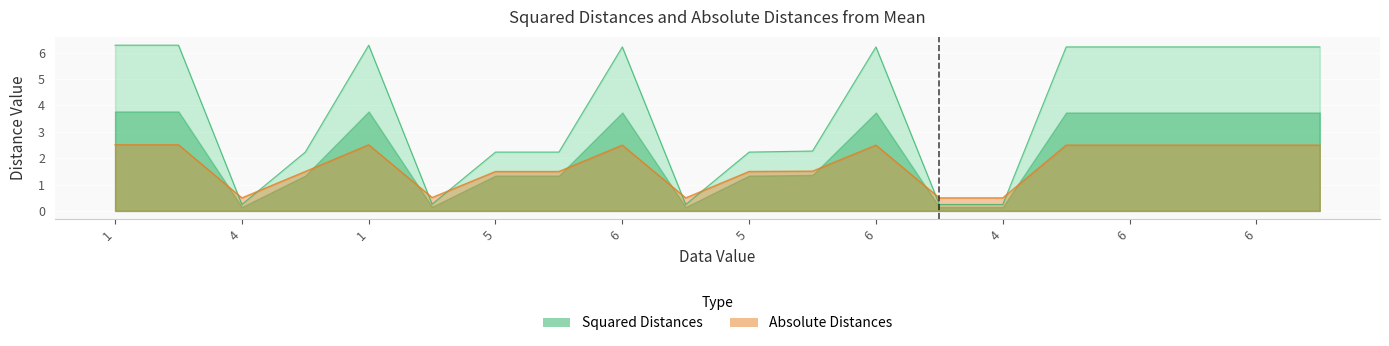

Is the value of squared_distances at 1 greater than the value of abs_distances at 6?

Yes